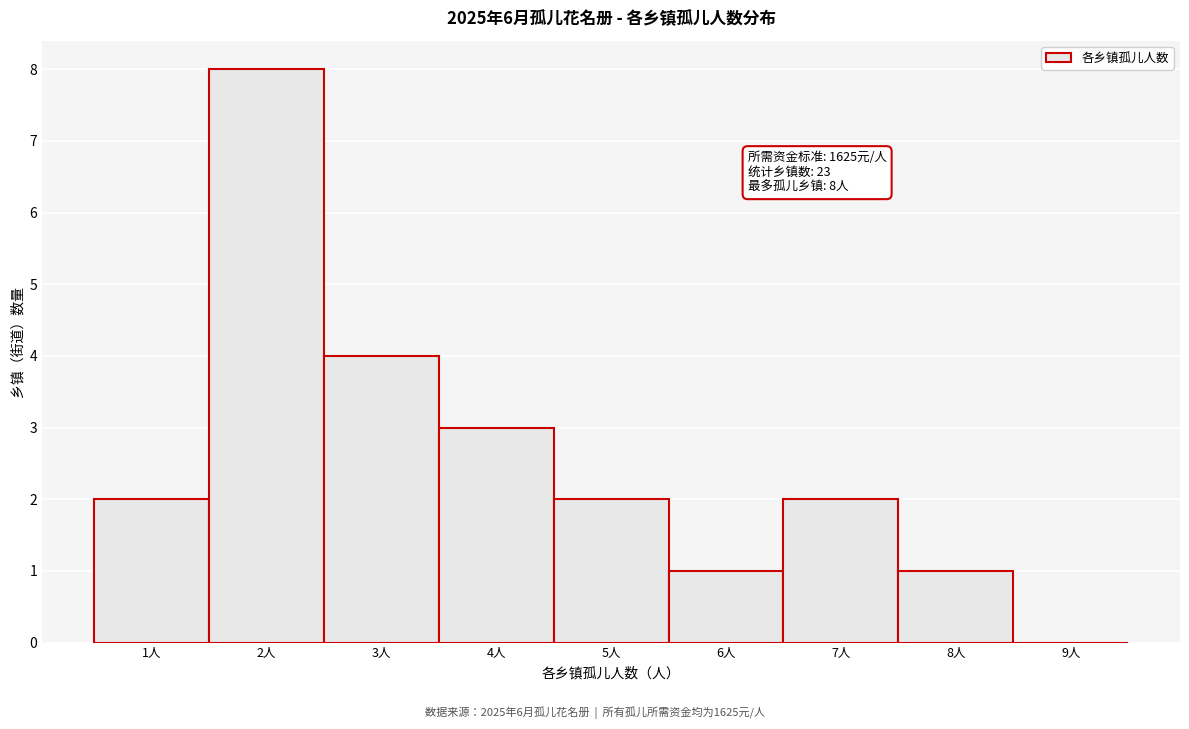

Over which range of the x-axis is the bar tallest?

1.5 to 2.5